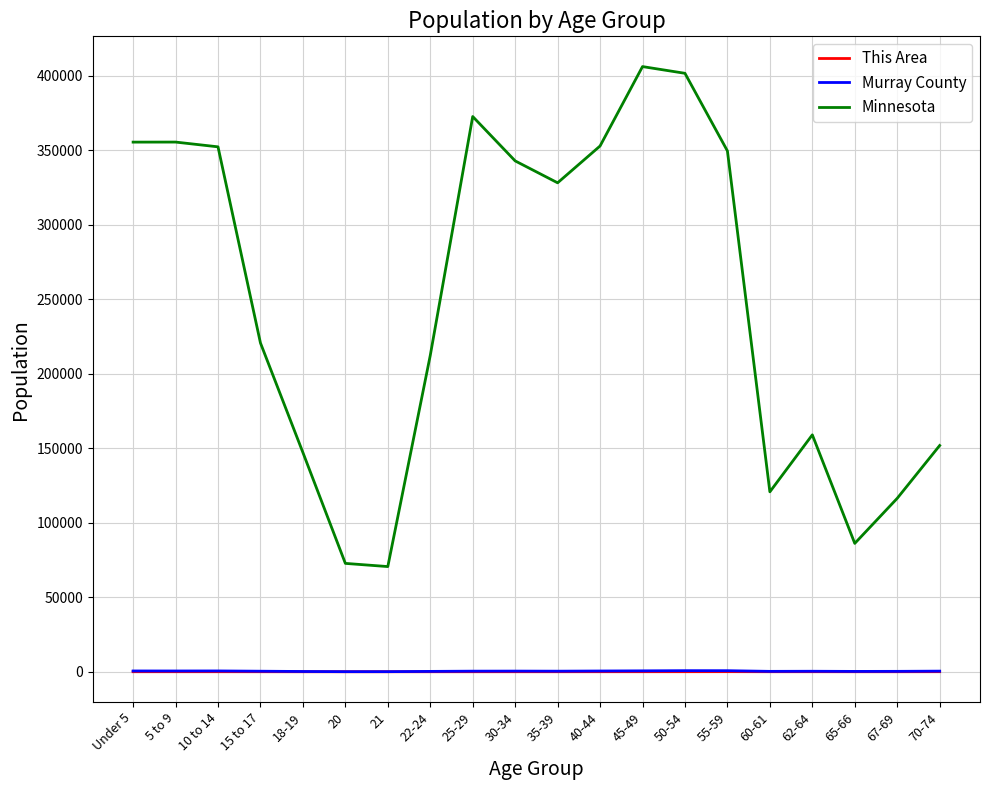

Which series has the largest total across all categories?

Minnesota